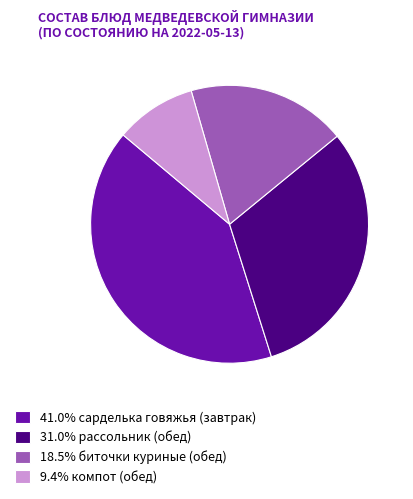

Combined, do 18.5% биточки куриные (обед) and 31.0% рассольник (обед) account for over 50%?

No